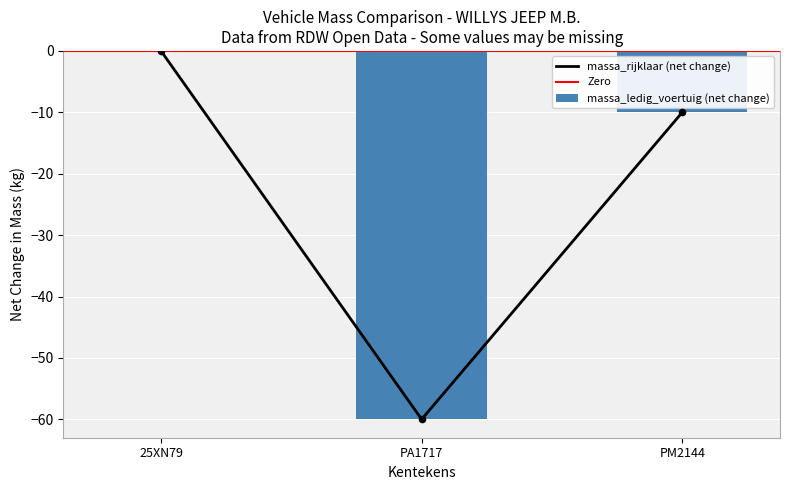

Which series reaches the maximum Y coordinate?

massa_ledig_voertuig